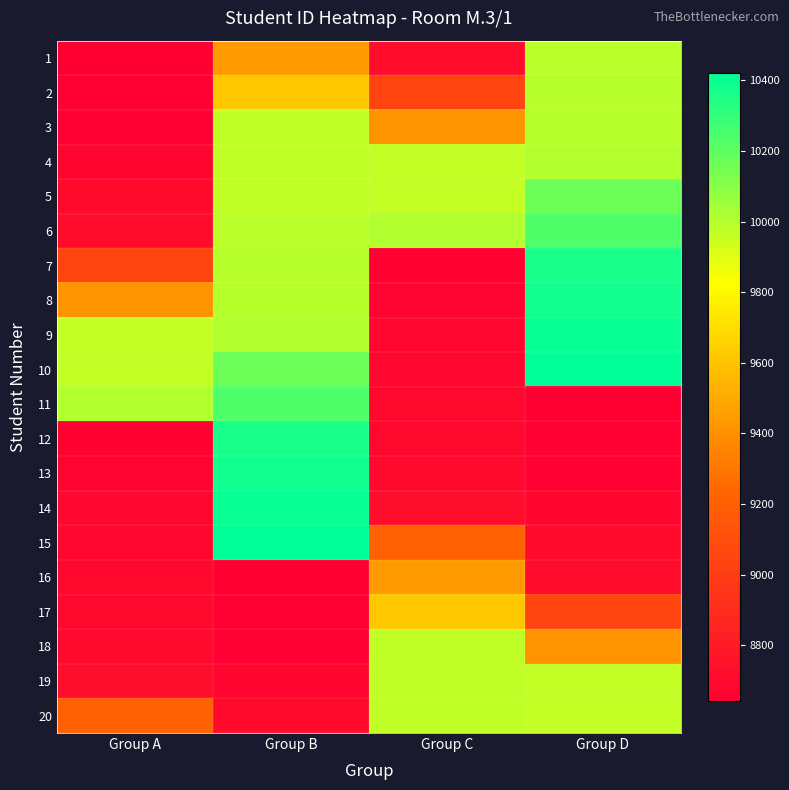

Which series has the largest total across all categories?

10